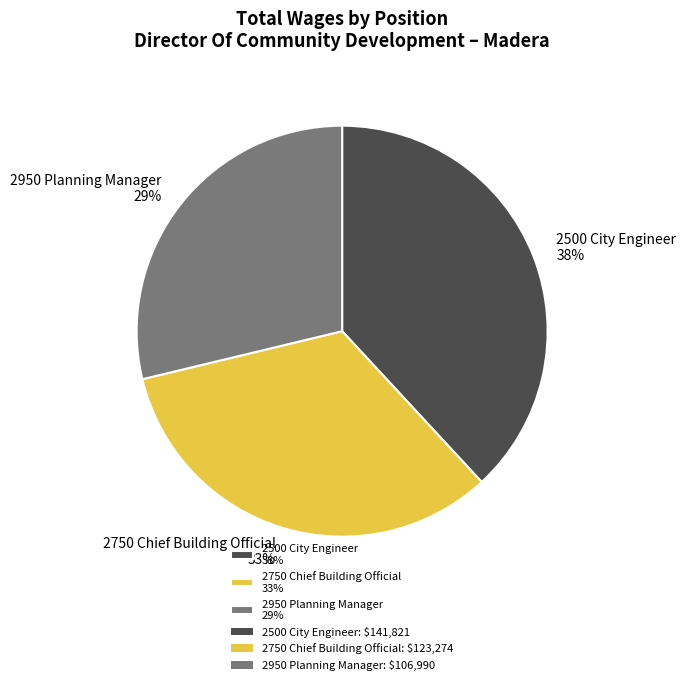

Approximately how many times larger is the value at 2750 Chief Building Official compared to 2500 City Engineer?

0.9